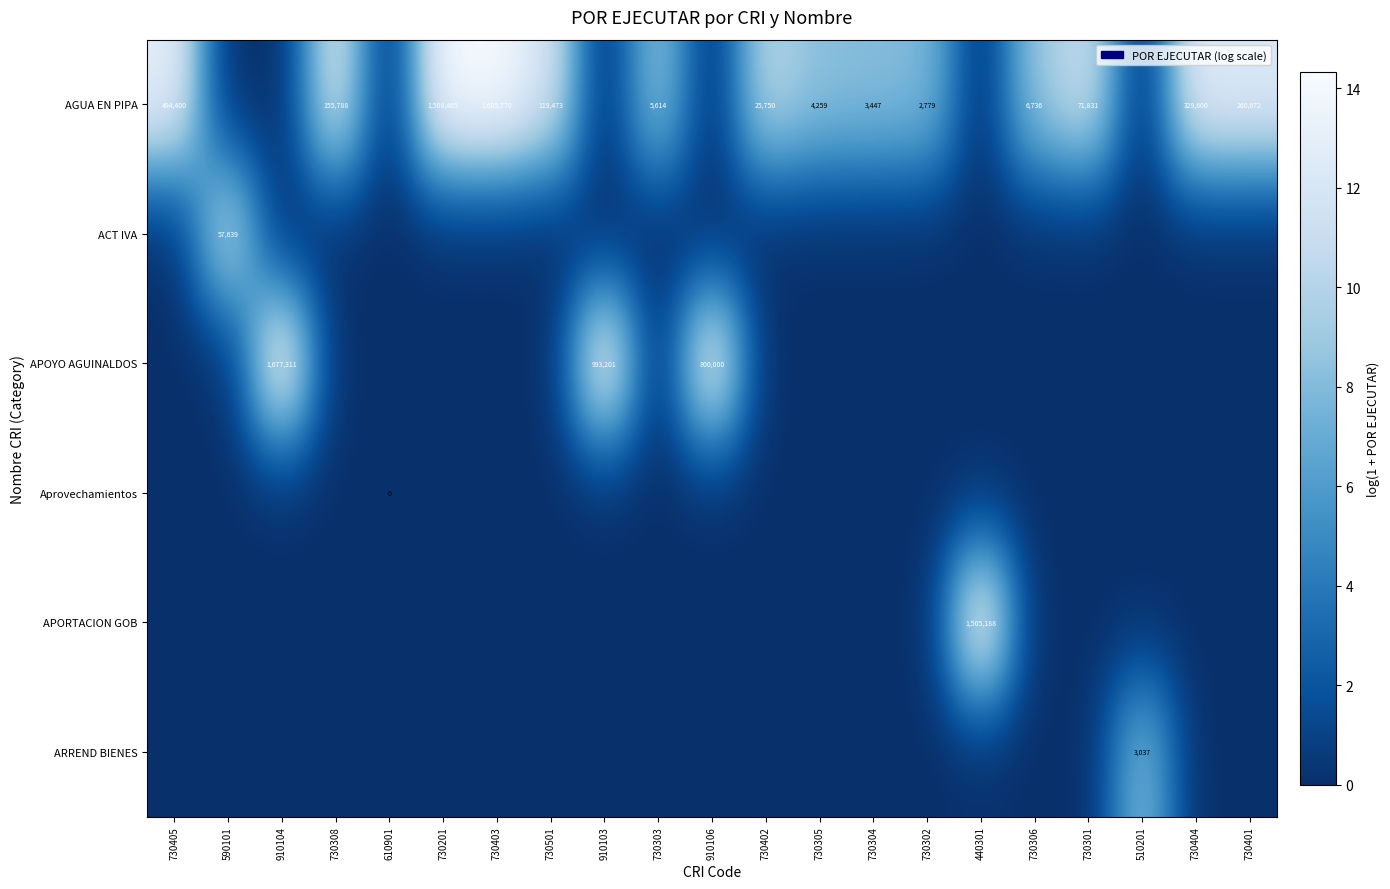

Is it true that AGUA EN PIPA equals 329600 at 730404?

True